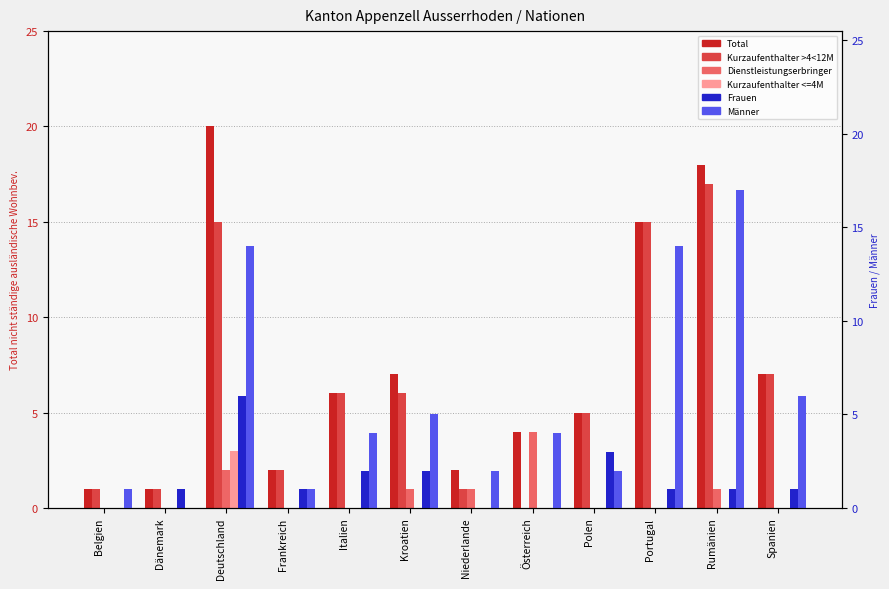

Which series has the largest total across all categories?

Total